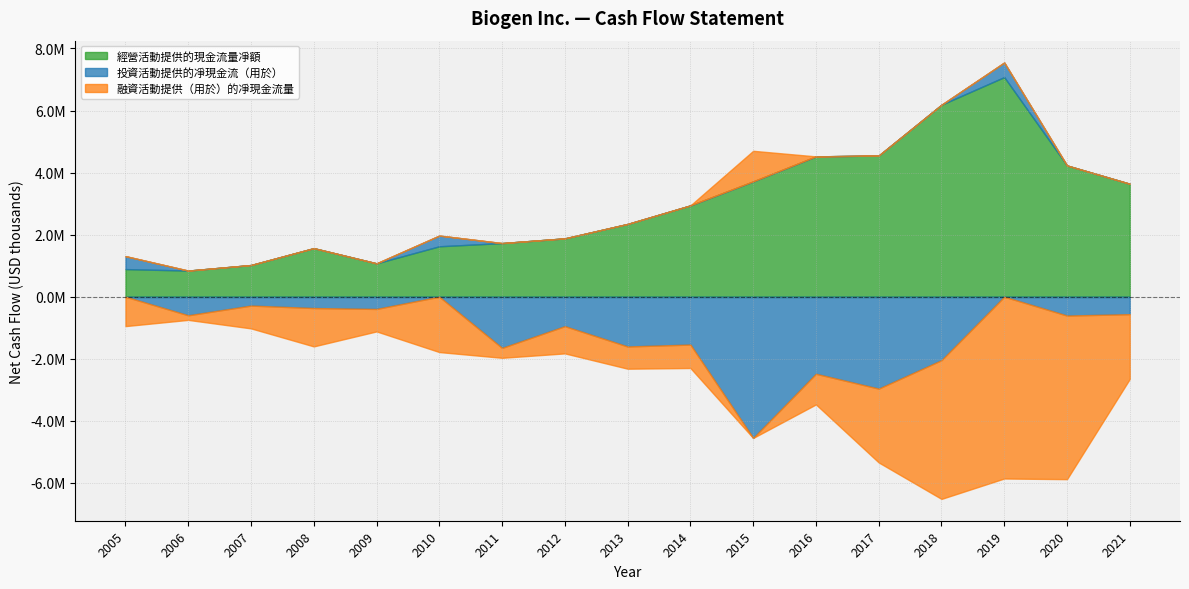

At 2007, list the series in order from smallest to largest.

融資活動提供（用於）的凈現金流量, 投資活動提供的凈現金流（用於）, 經營活動提供的現金流量凈額